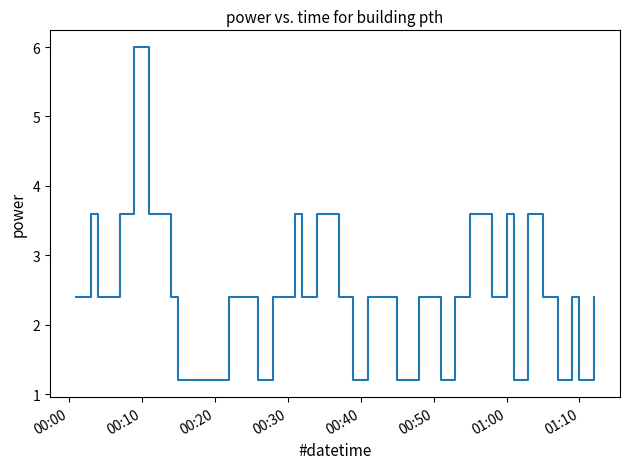

Does the chart have visible grid lines?

No